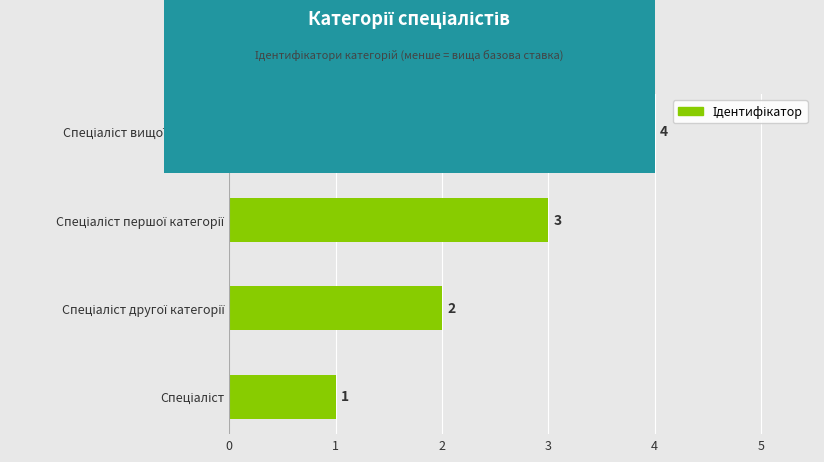

How many values are between 2 and 4?

3